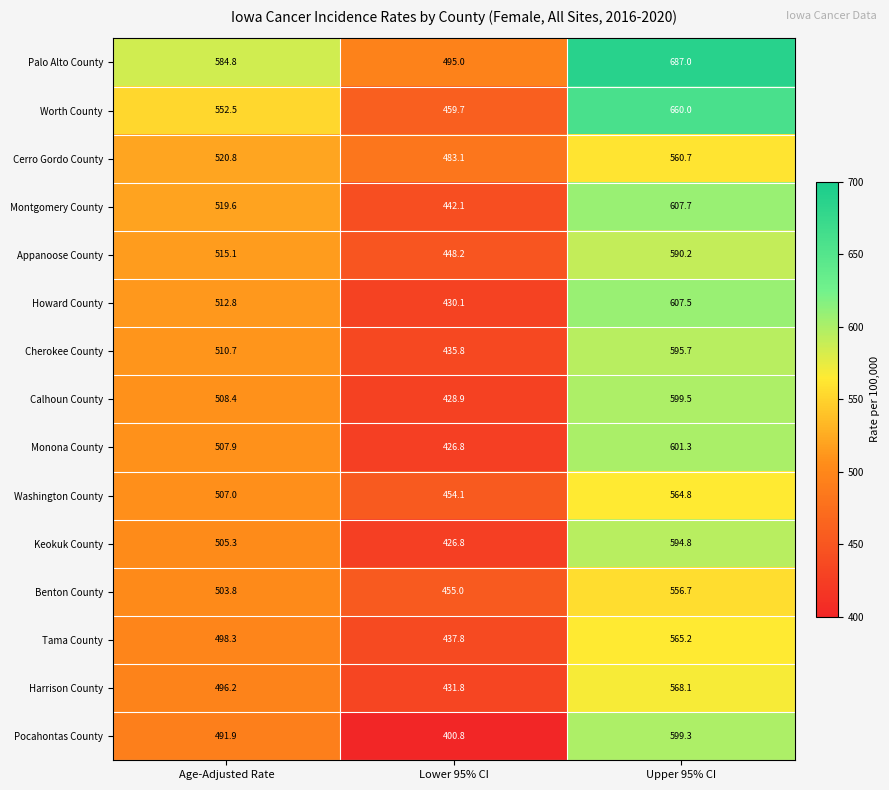

Which series has the widest spread of values?

Worth County